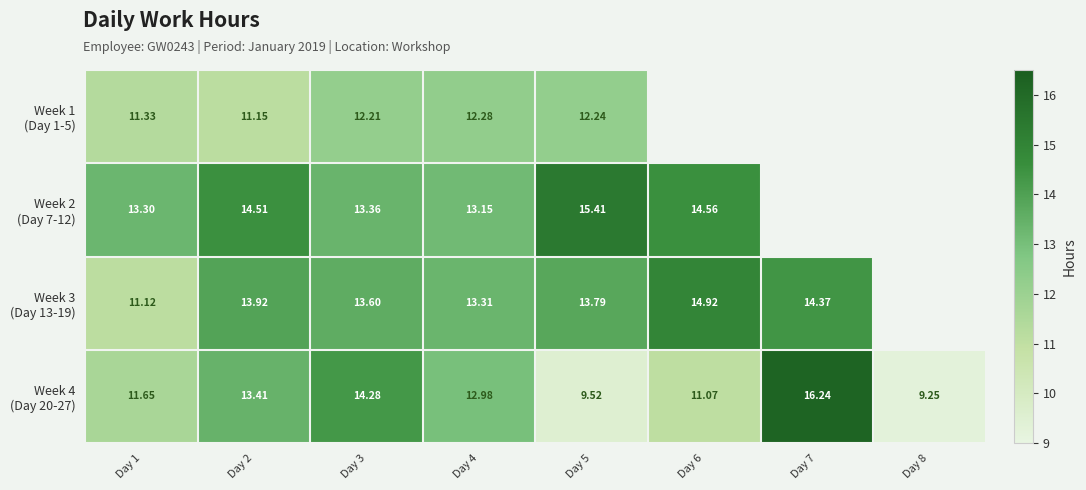

The value of Week 2 (Day 7-12) at Day 5 is 15.4. True or false?

True